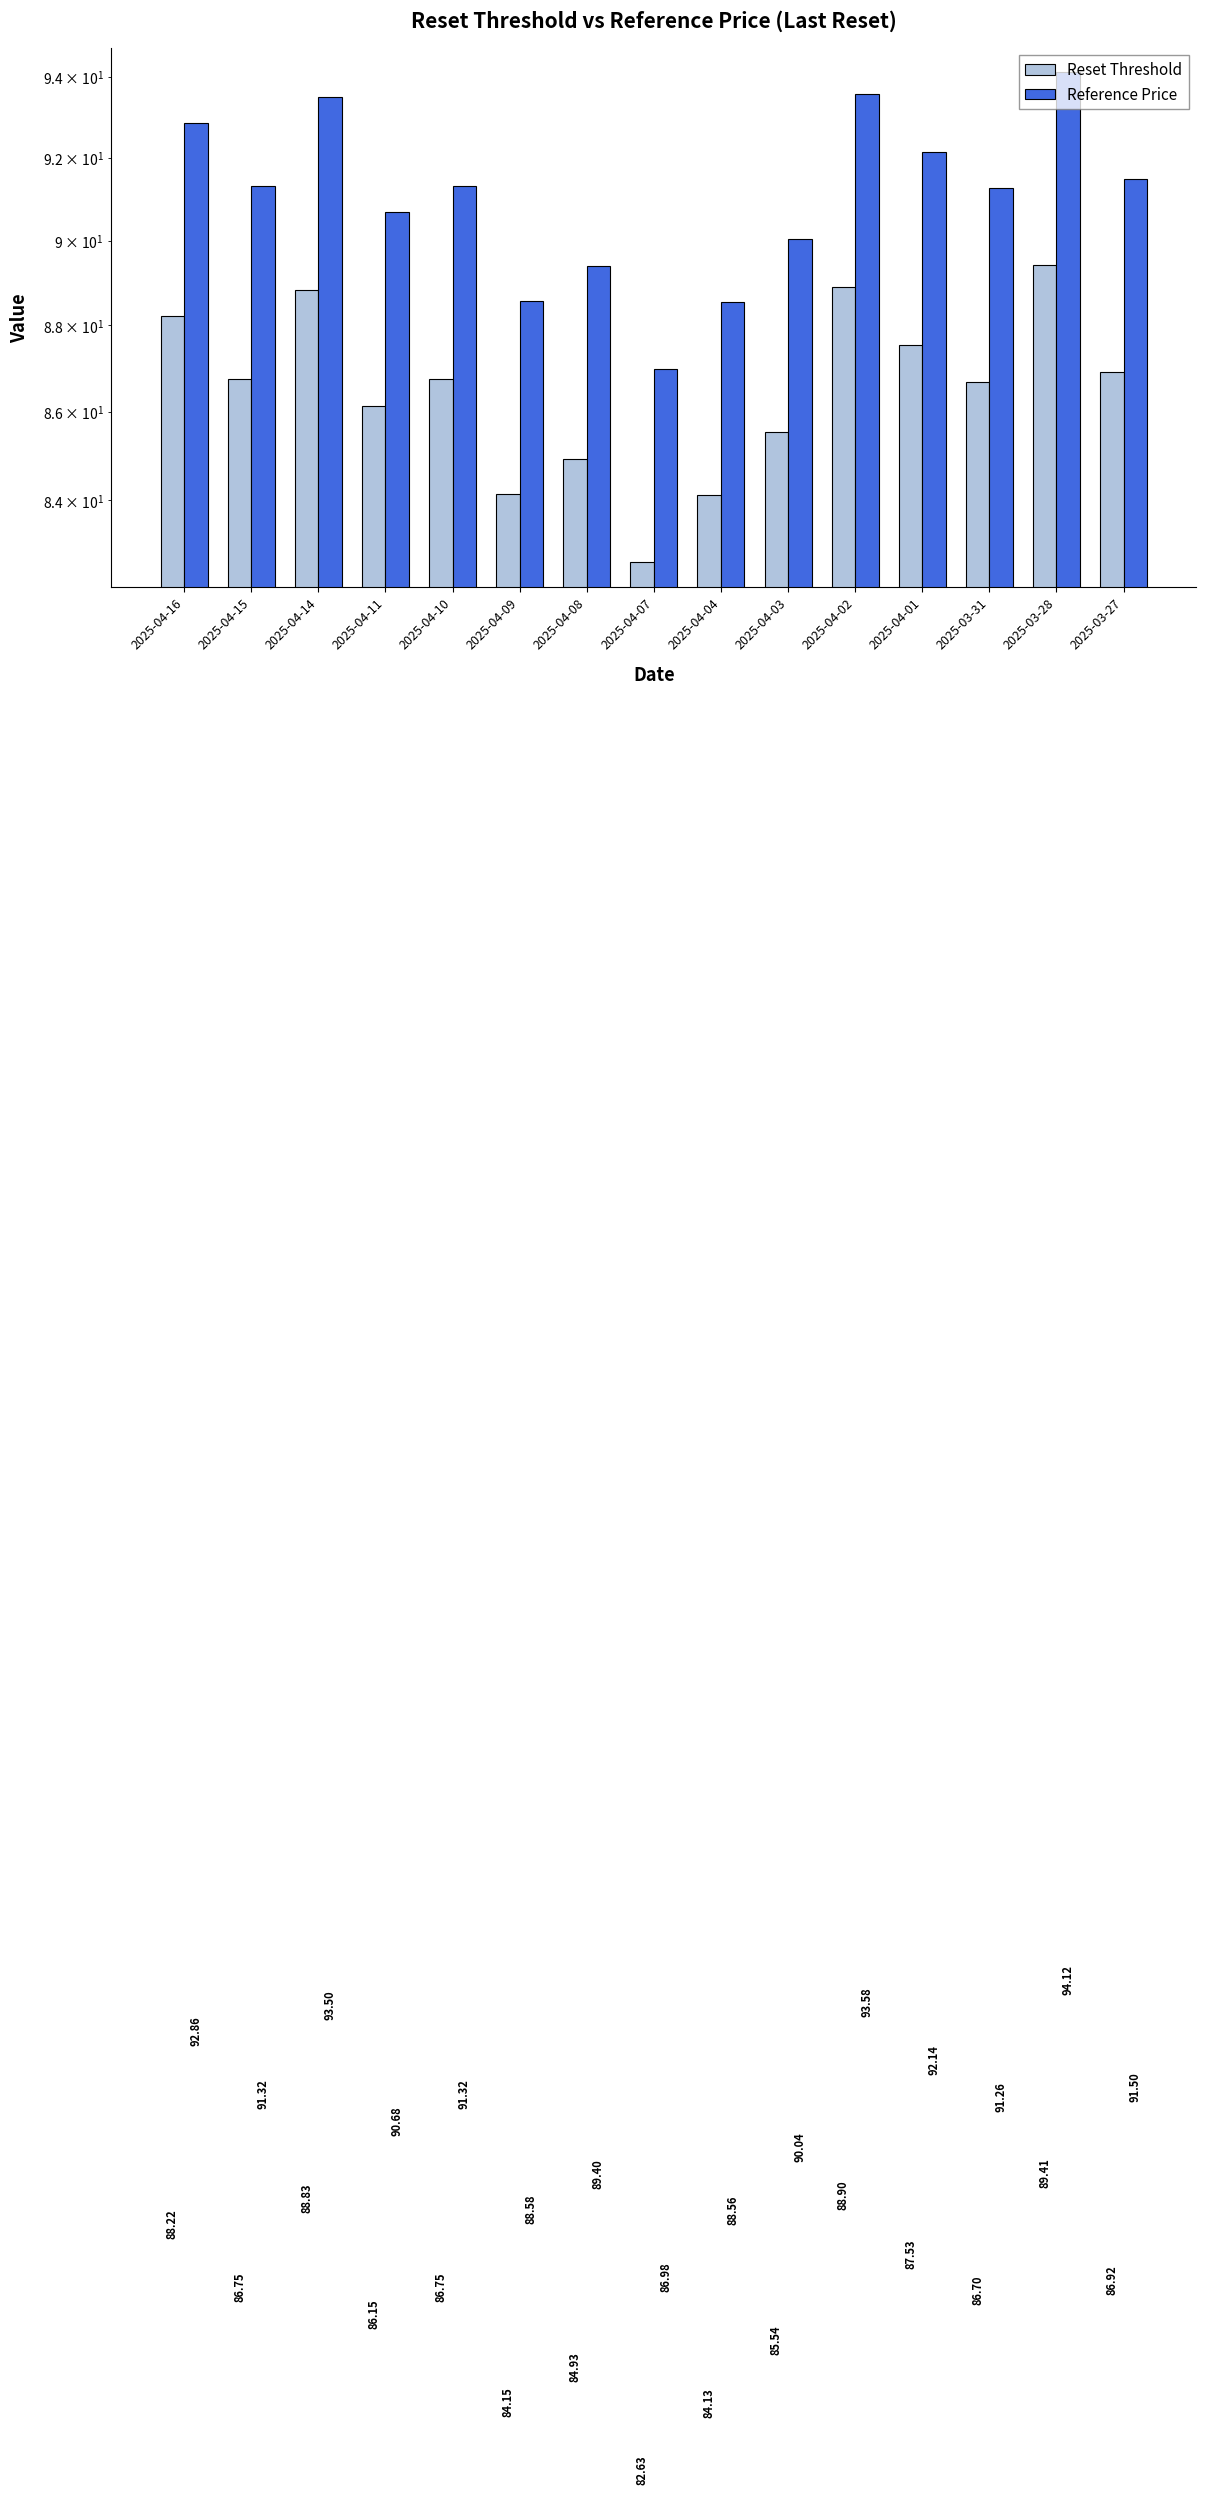

Which series has the largest total across all categories?

Reference Price